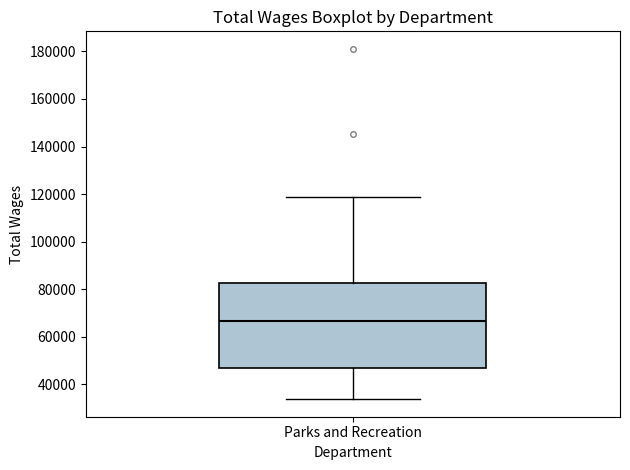

Transcribe this box plot: give where the median line is, the range the box spans, and where the two whiskers end, as read against the y-axis. The values are not printed on the chart, so give them approximately, as read against the axis.

median 66000, box 46000 to 82000, whiskers 34000 to 118000